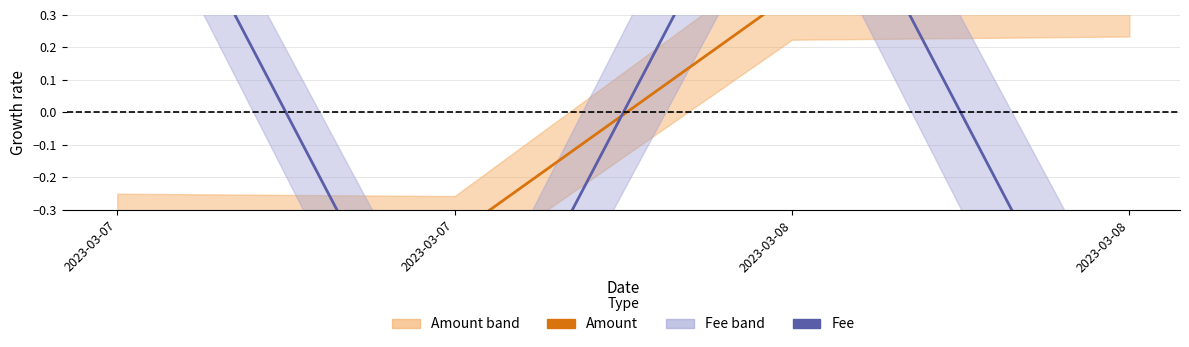

After their last crossing, which series has the higher values: Fee or Amount?

Amount